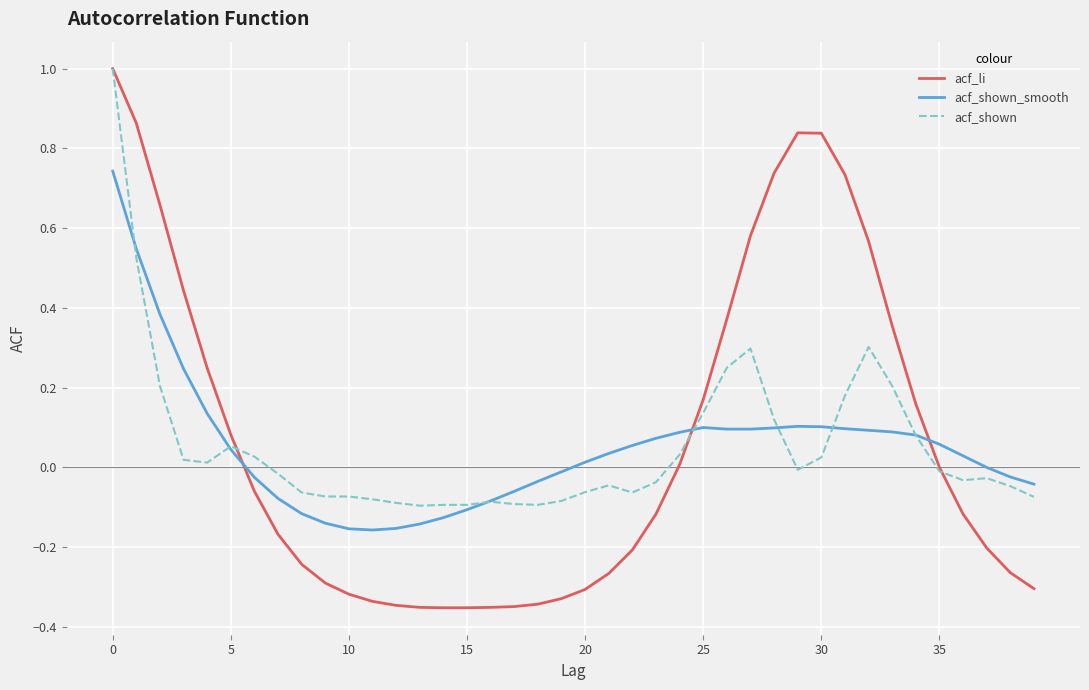

What is the maximum value shown in the chart?

1.0